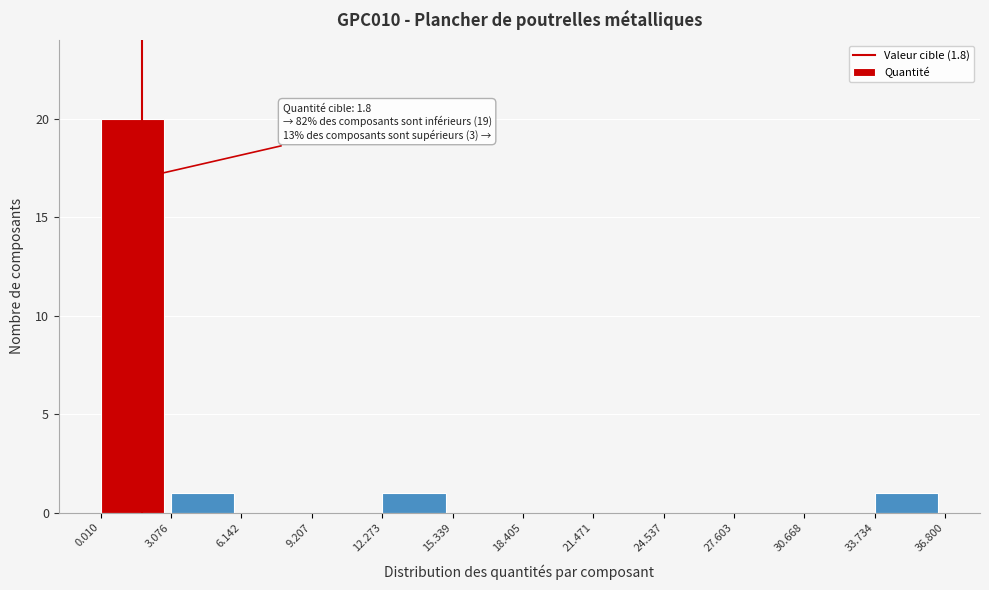

Which range on the x-axis has the tallest bar?

0.010 to 3.076